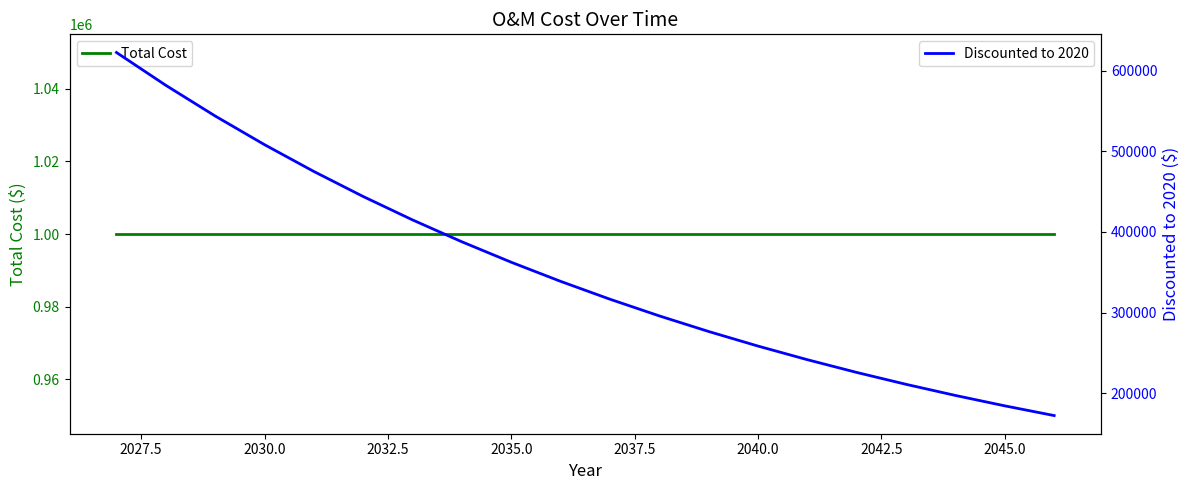

What is the minimum value for Discounted to 2020?

172195.5